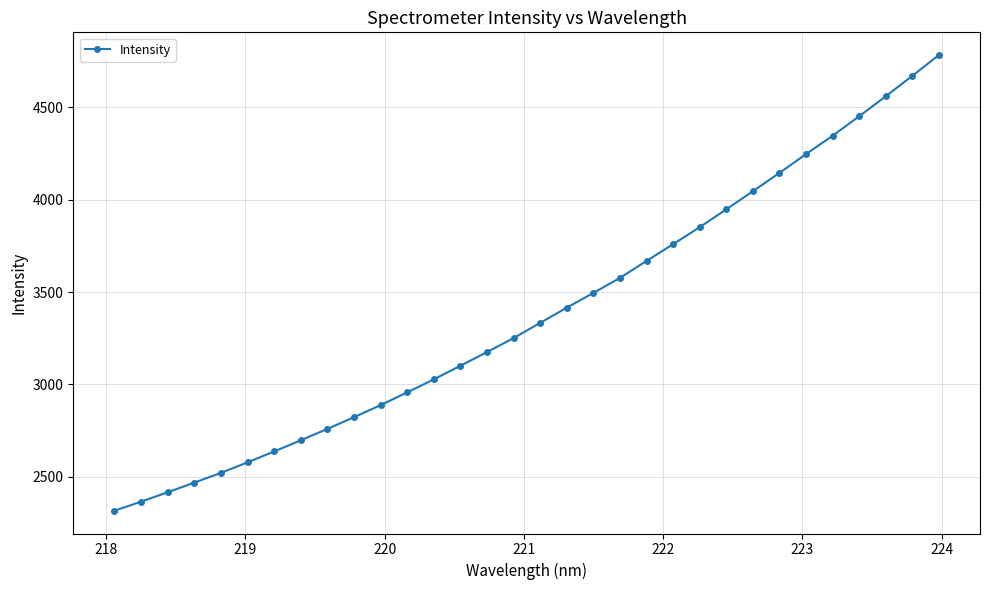

What is the average value?

3383.7